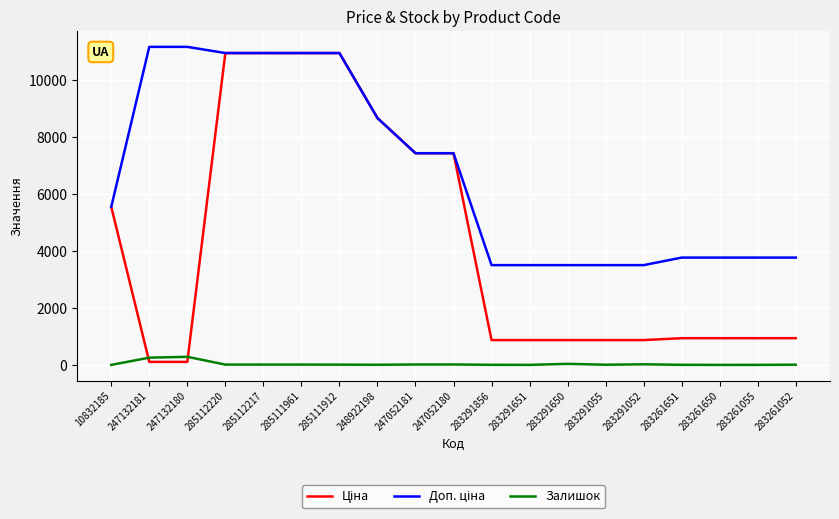

True or false: Залишок has a value of 27.0 at 283291052.

True